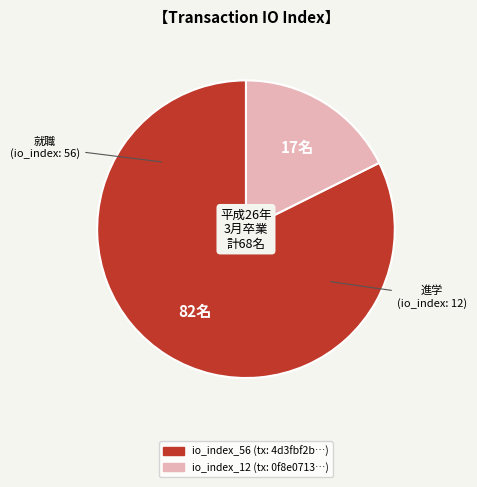

Does any single category account for the majority?

Yes